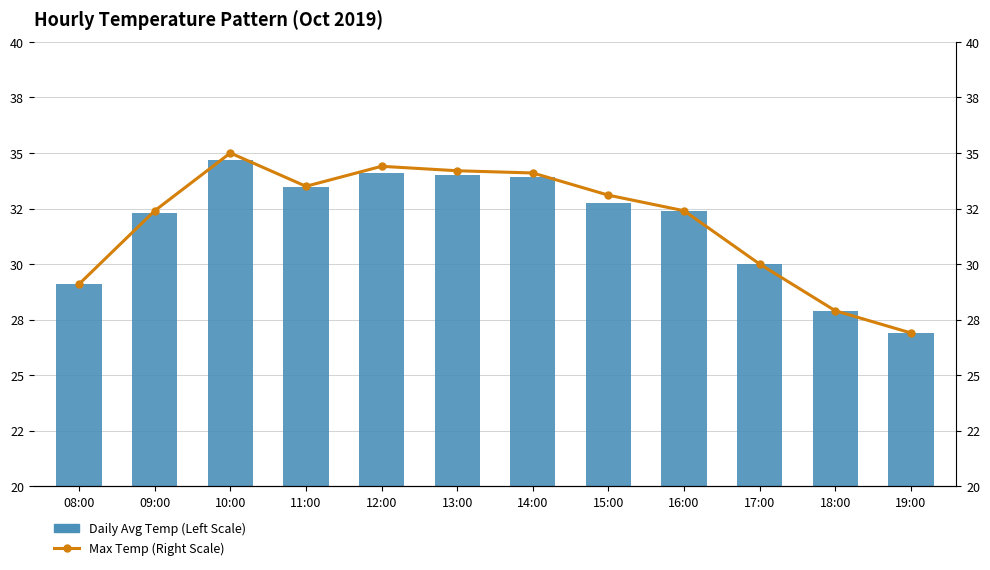

Read the Daily Avg Temp (Left Scale) value at 13:00.

34.0